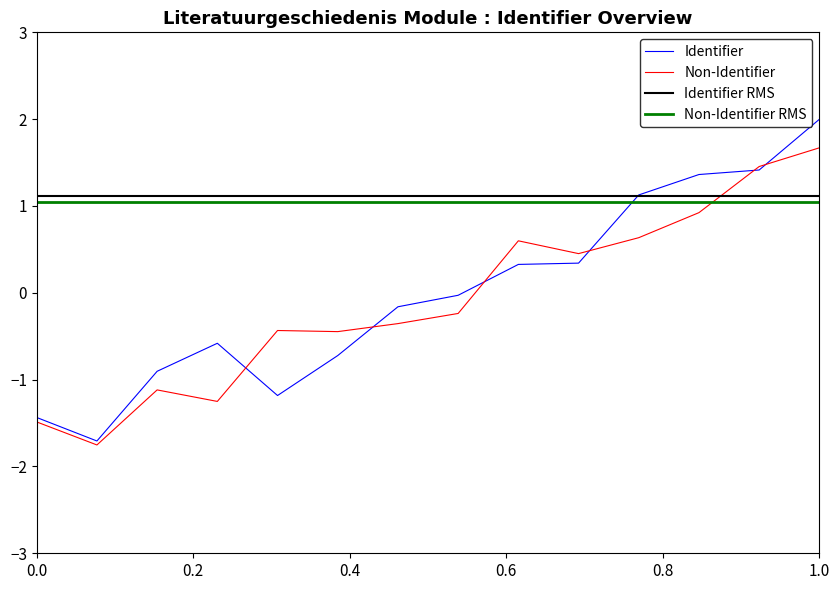

At which label does Identifier reach its peak?

1.0